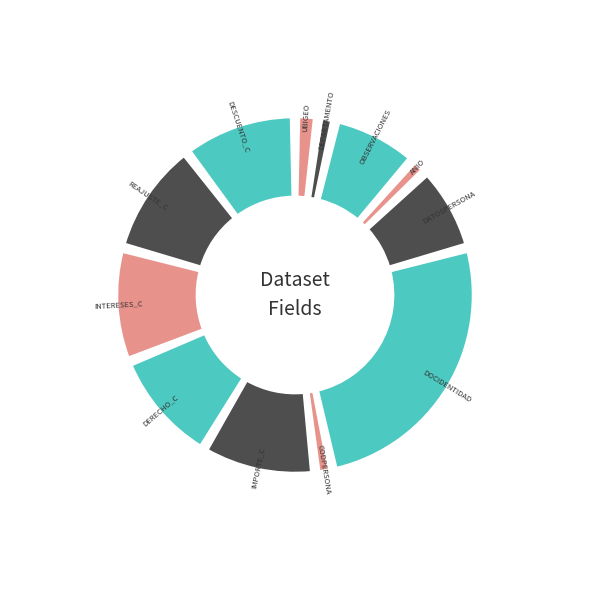

Does any single category account for the majority?

No